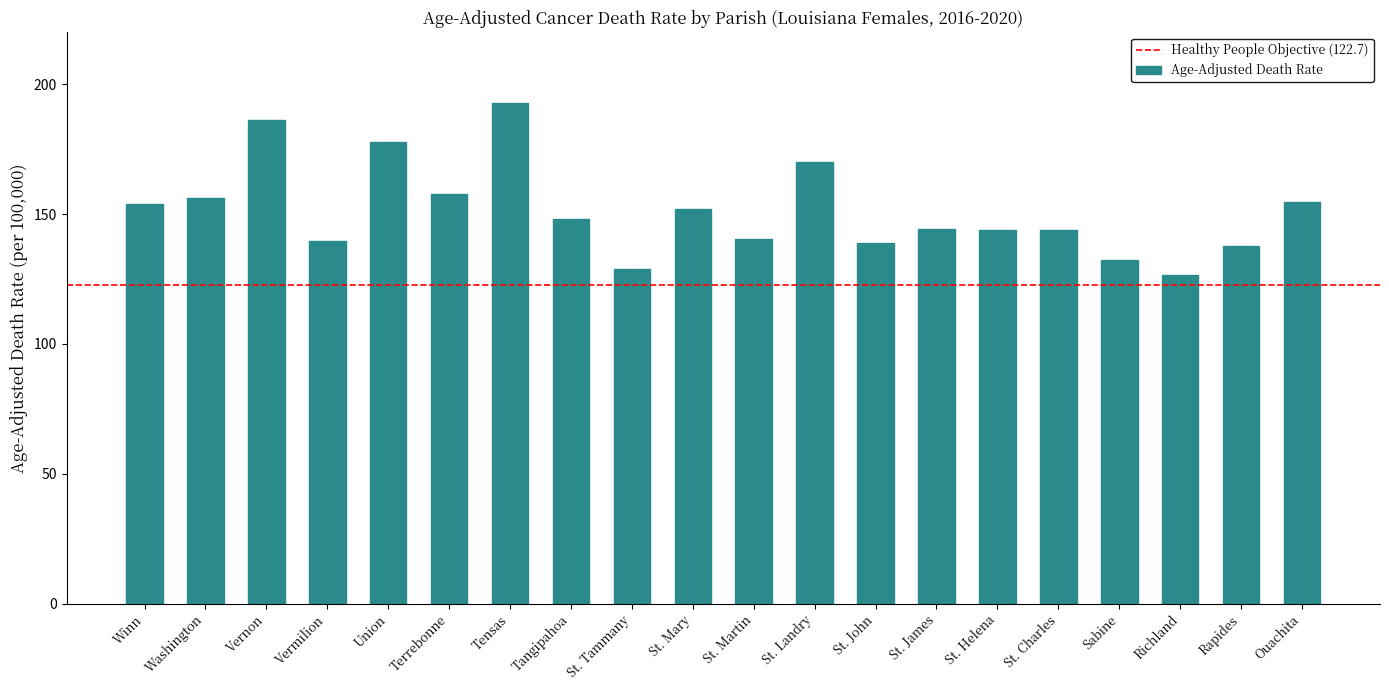

What is the difference between the maximum and second lowest values?

63.7